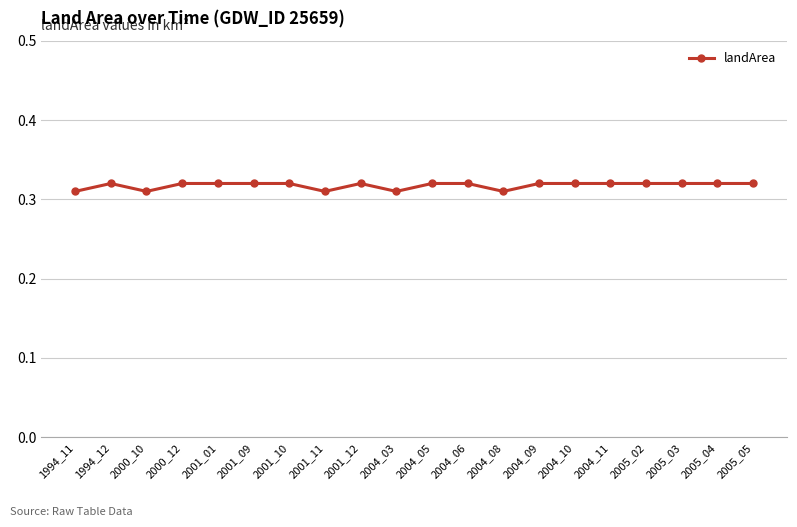

How many lines are shown in the chart?

1